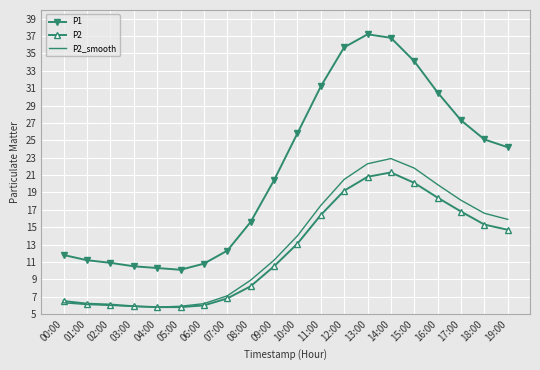

Is it true that P2_smooth equals 21.8 at 15:00?

True